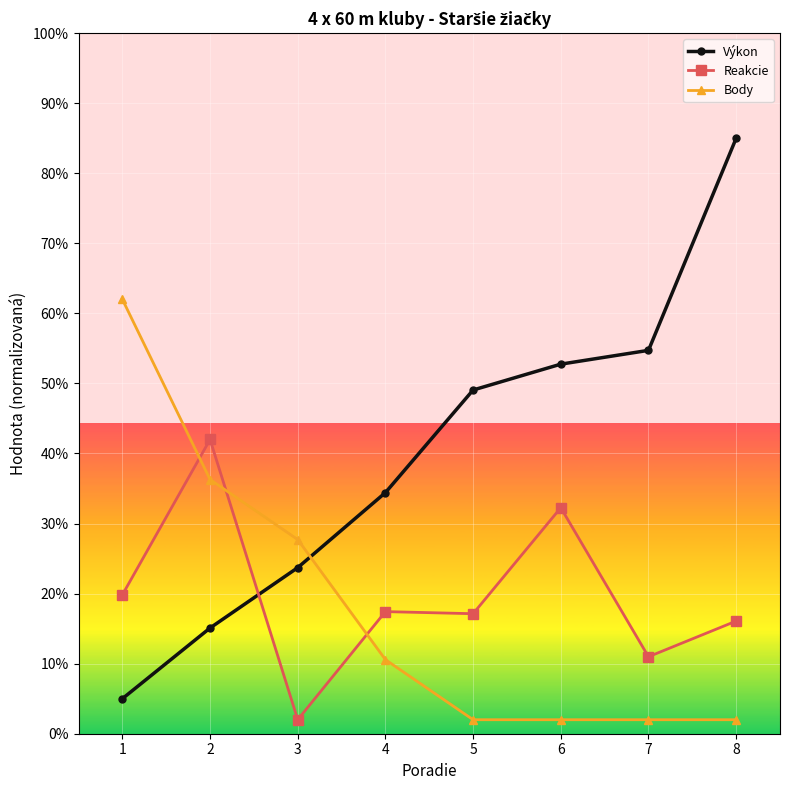

Which category has the highest value in the Body series?

1